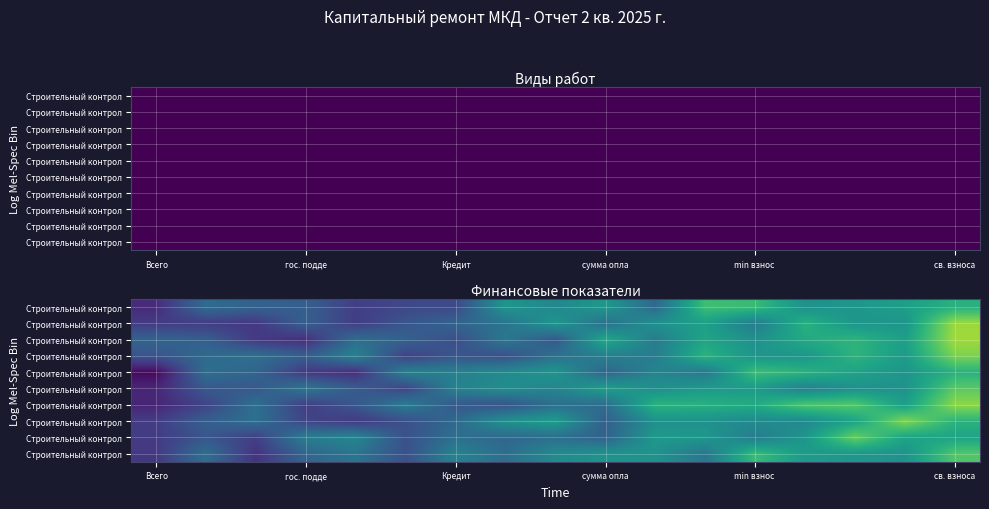

How many categories are shown in the chart?

17